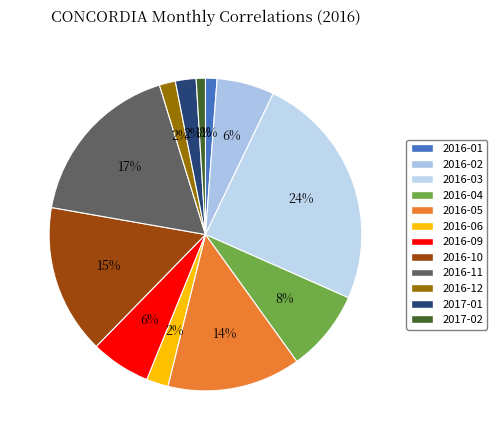

Is there any slice that represents more than half of the pie?

No